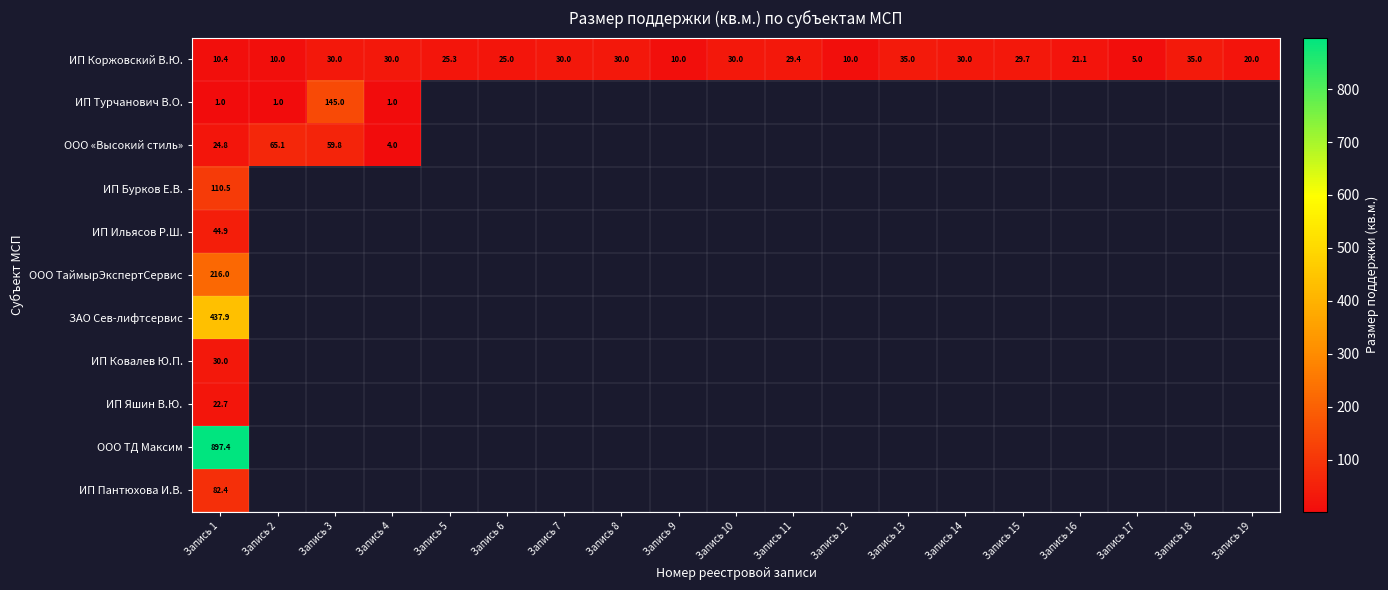

What is the lowest value of the ИП Коржовский В.Ю. series?

5.0